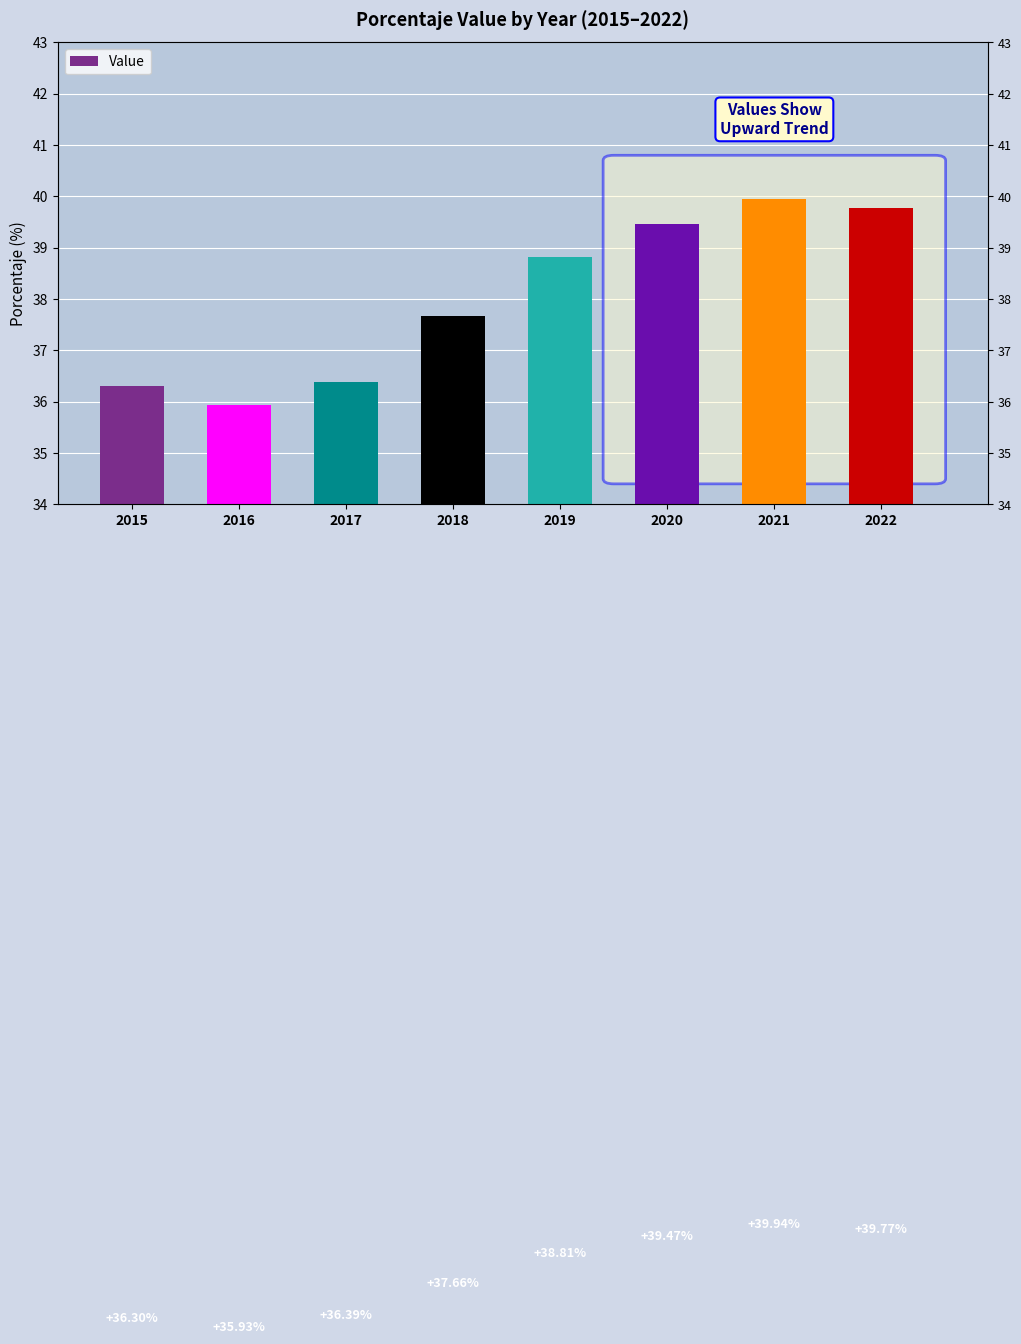

Are the bars horizontal?

No